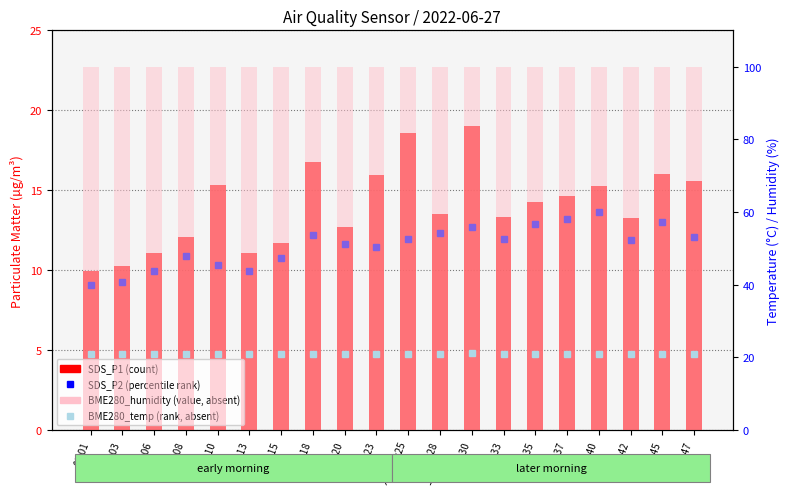

True or false: SDS_P2 (percentile rank) has a value of 12.9 at 00:35.

True